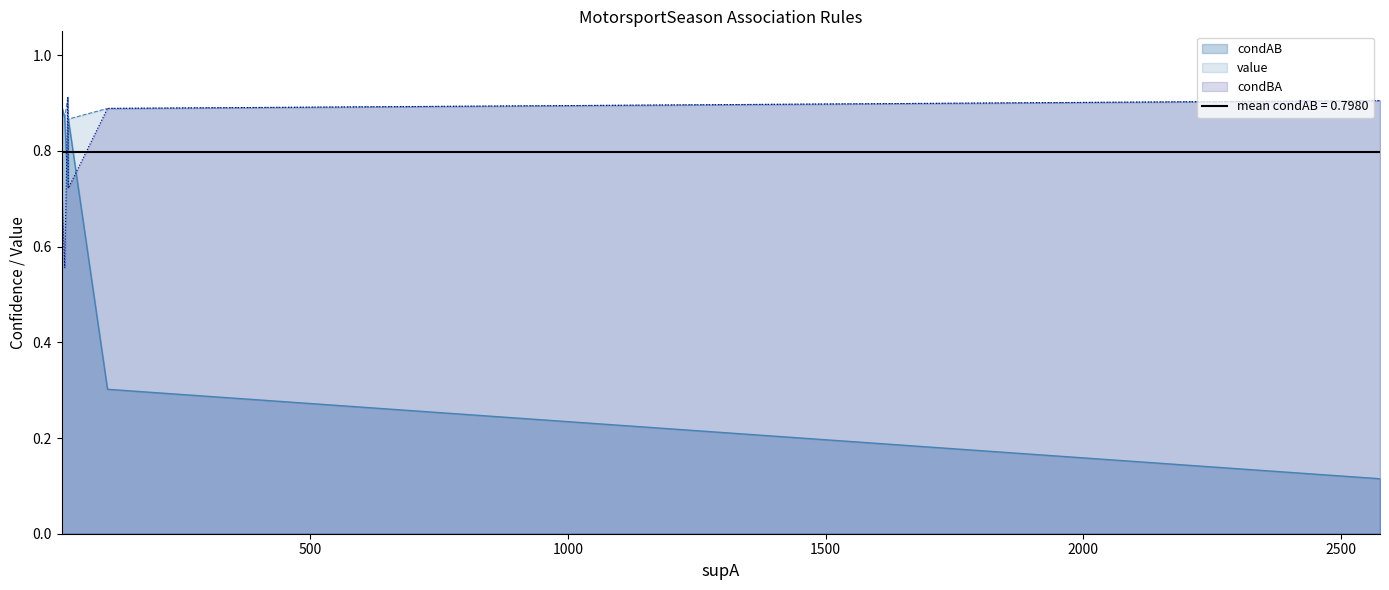

How many intersections are there between condAB and condBA?

1